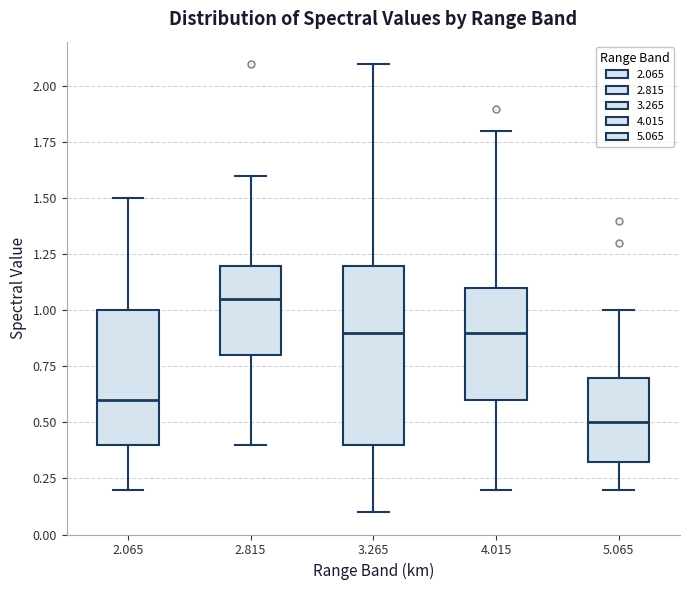

Comparing the boxes themselves (not the whiskers), which one is the tallest?

3.265